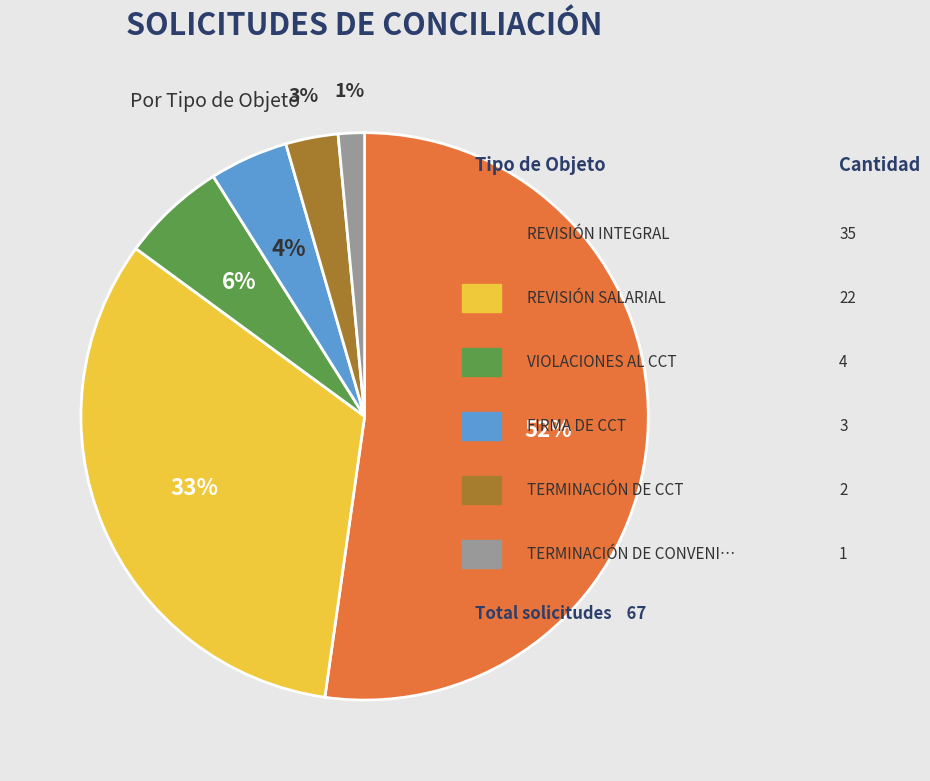

Is there any slice that represents more than half of the pie?

Yes